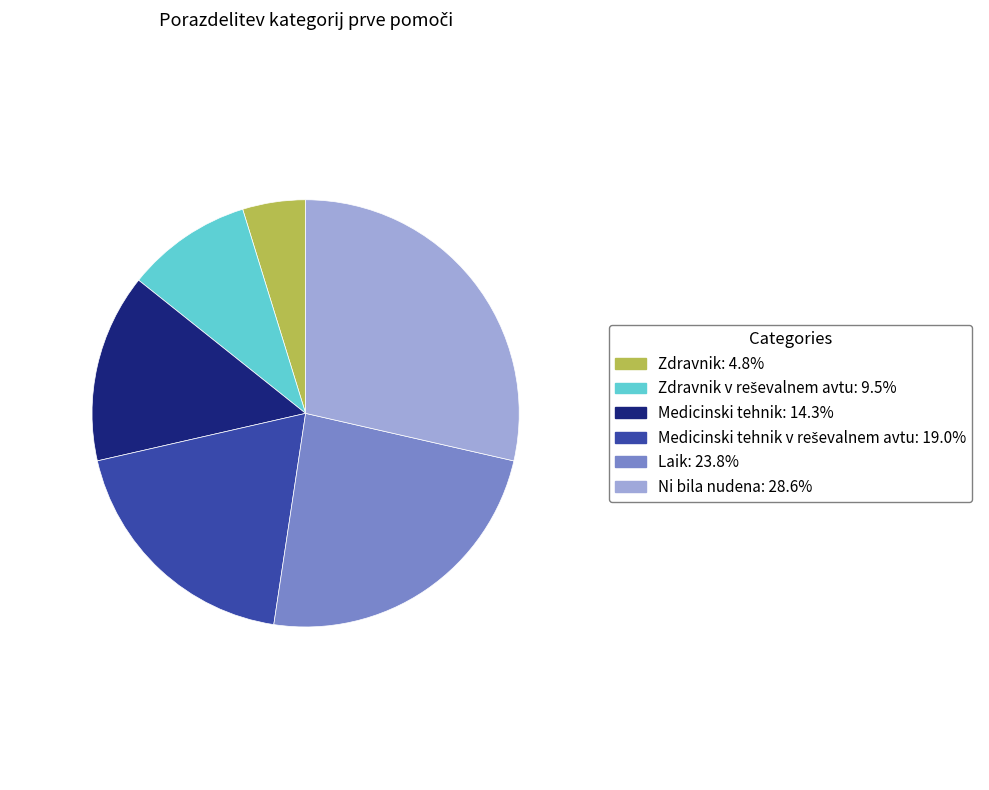

Does any single category account for the majority?

No